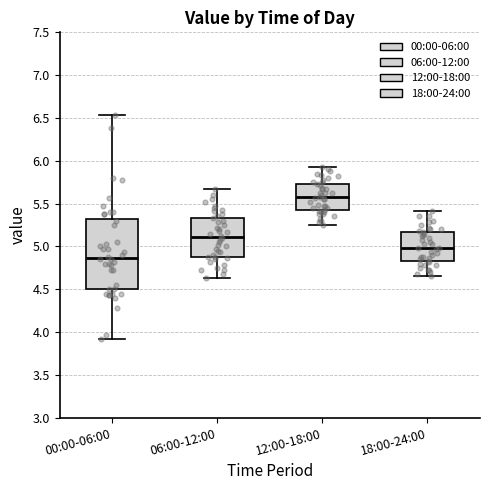

Where does the median line of the box for 18:00-24:00 sit on the y-axis? The values are not printed on the chart, so give them approximately, as read against the axis.

5.00